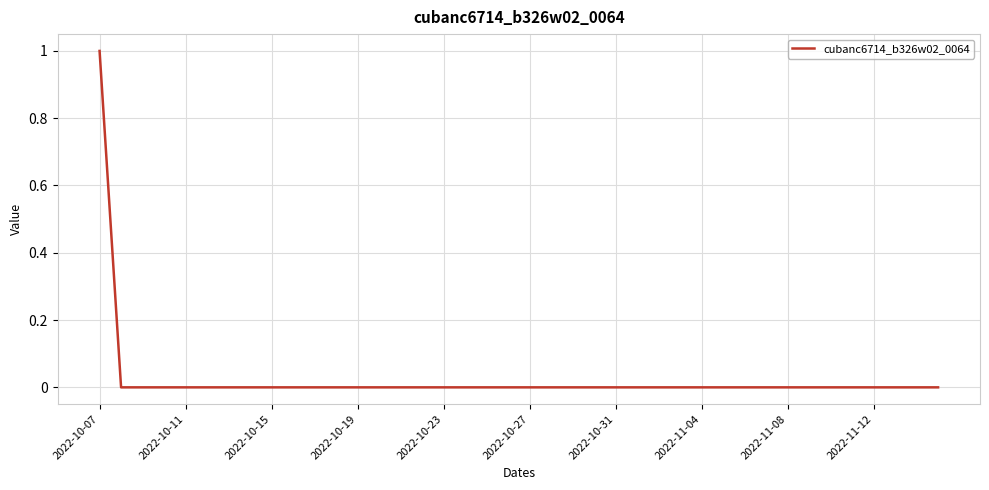

Reading left to right, what are all the values shown in this chart?

1	0	0	0	0	0	0	0	0	0	0	0	0	0	0	0	0	0	0	0	0	0	0	0	0	0	0	0	0	0	0	0	0	0	0	0	0	0	0	0